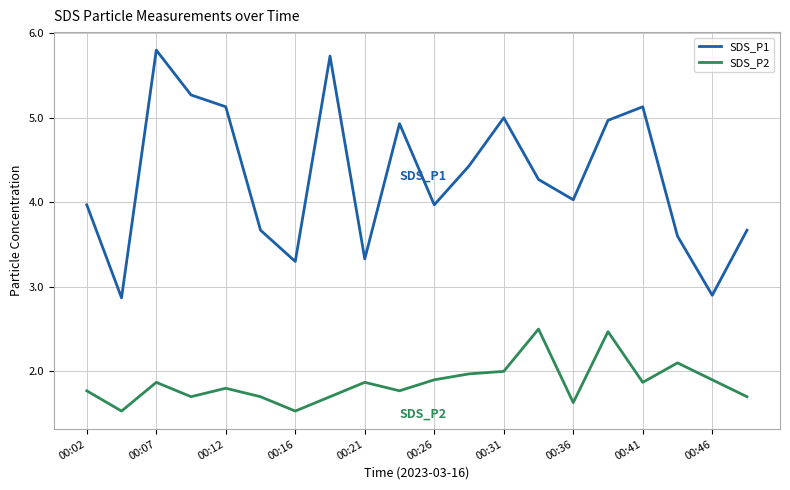

List the series in order of their overall mean, lowest first.

SDS_P2, SDS_P1